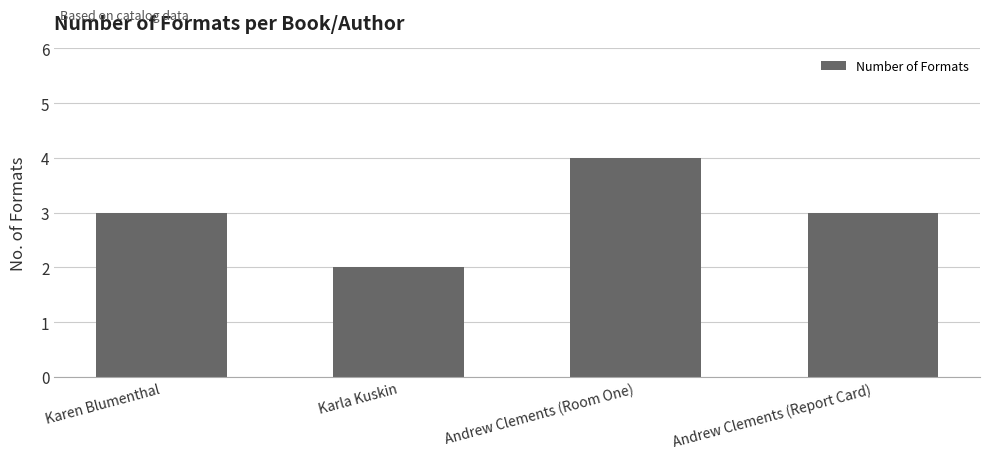

What value does the data have at Andrew Clements (Report Card)?

3